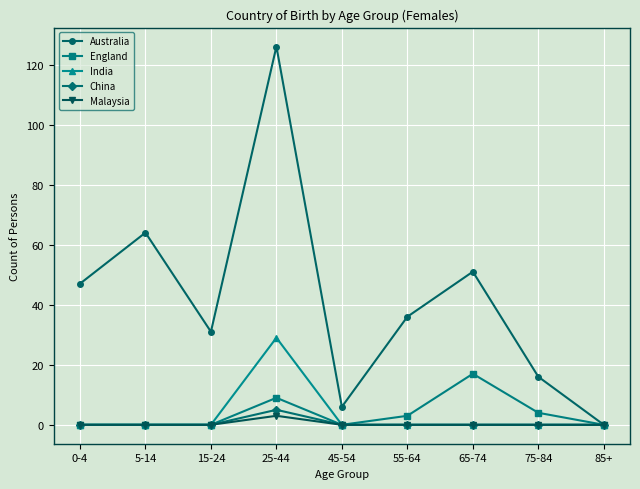

At which category is the sum across all series the highest?

25-44